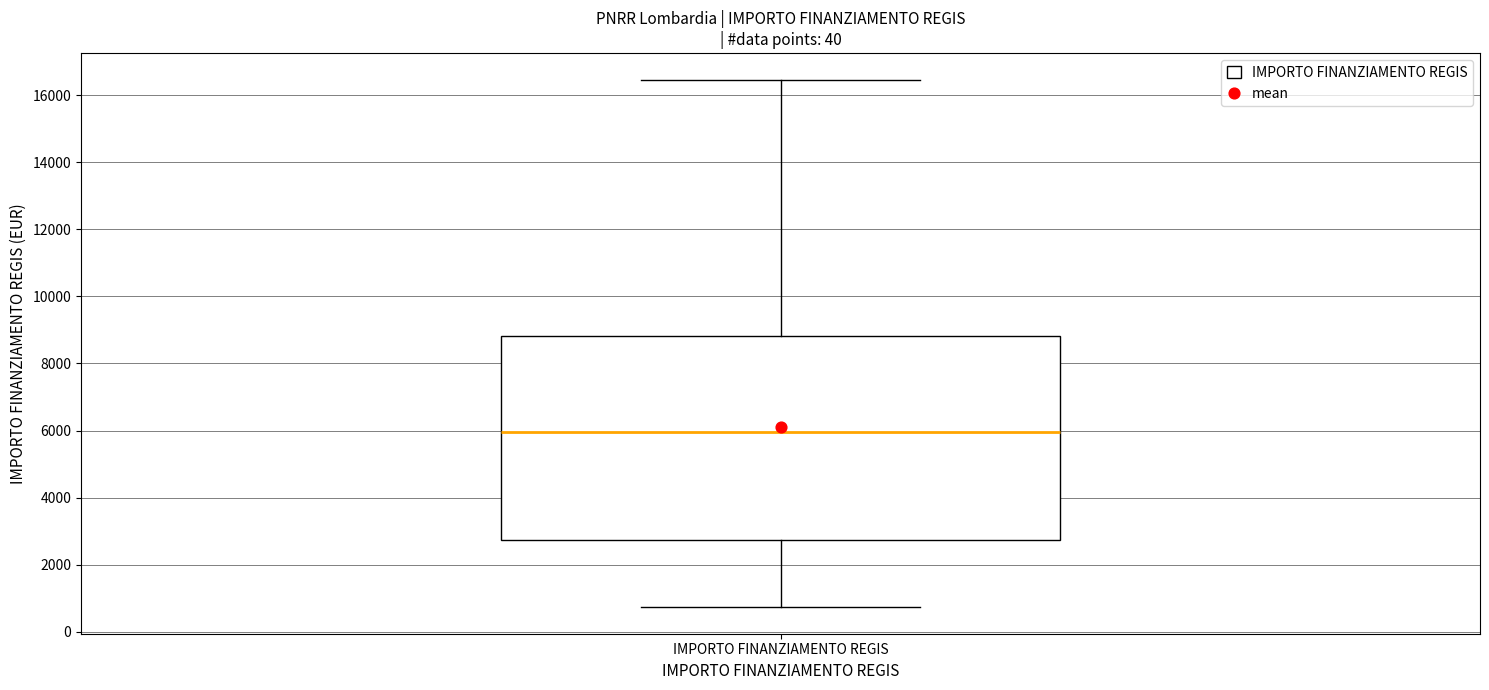

Transcribe this box plot: give where the median line is, the range the box spans, and where the two whiskers end, as read against the y-axis. The values are not printed on the chart, so give them approximately, as read against the axis.

median 6000, box 2800 to 8800, whiskers 800 to 16400